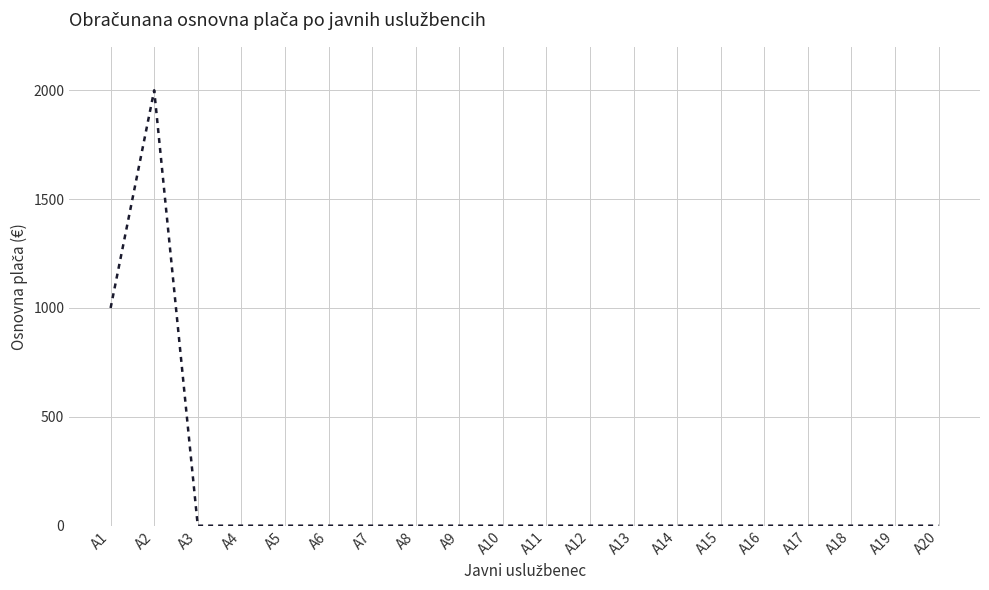

Is it true that the value at A4 is -1231?

False